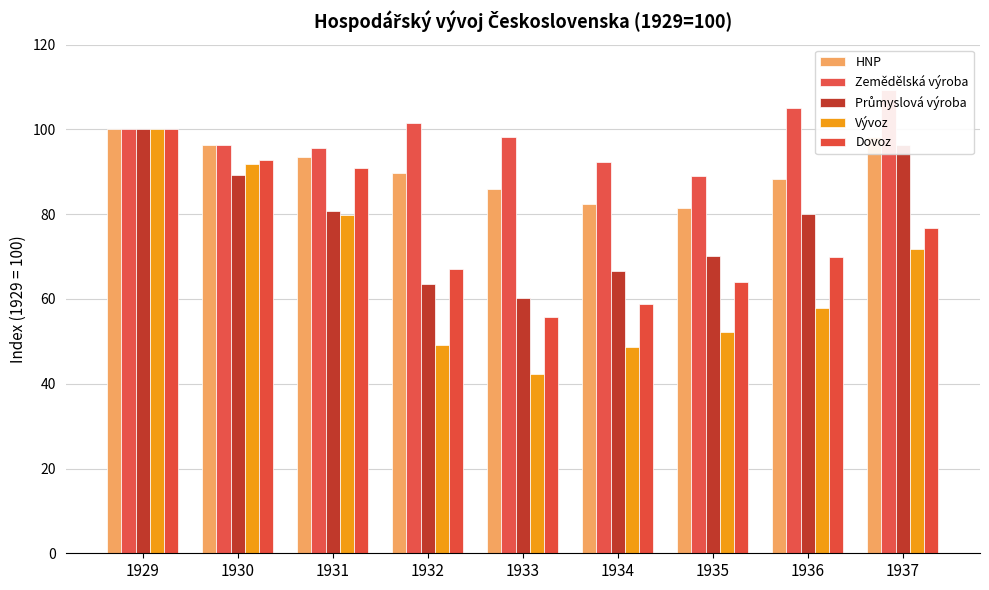

Are the bars grouped side by side (vs. stacked)?

Yes